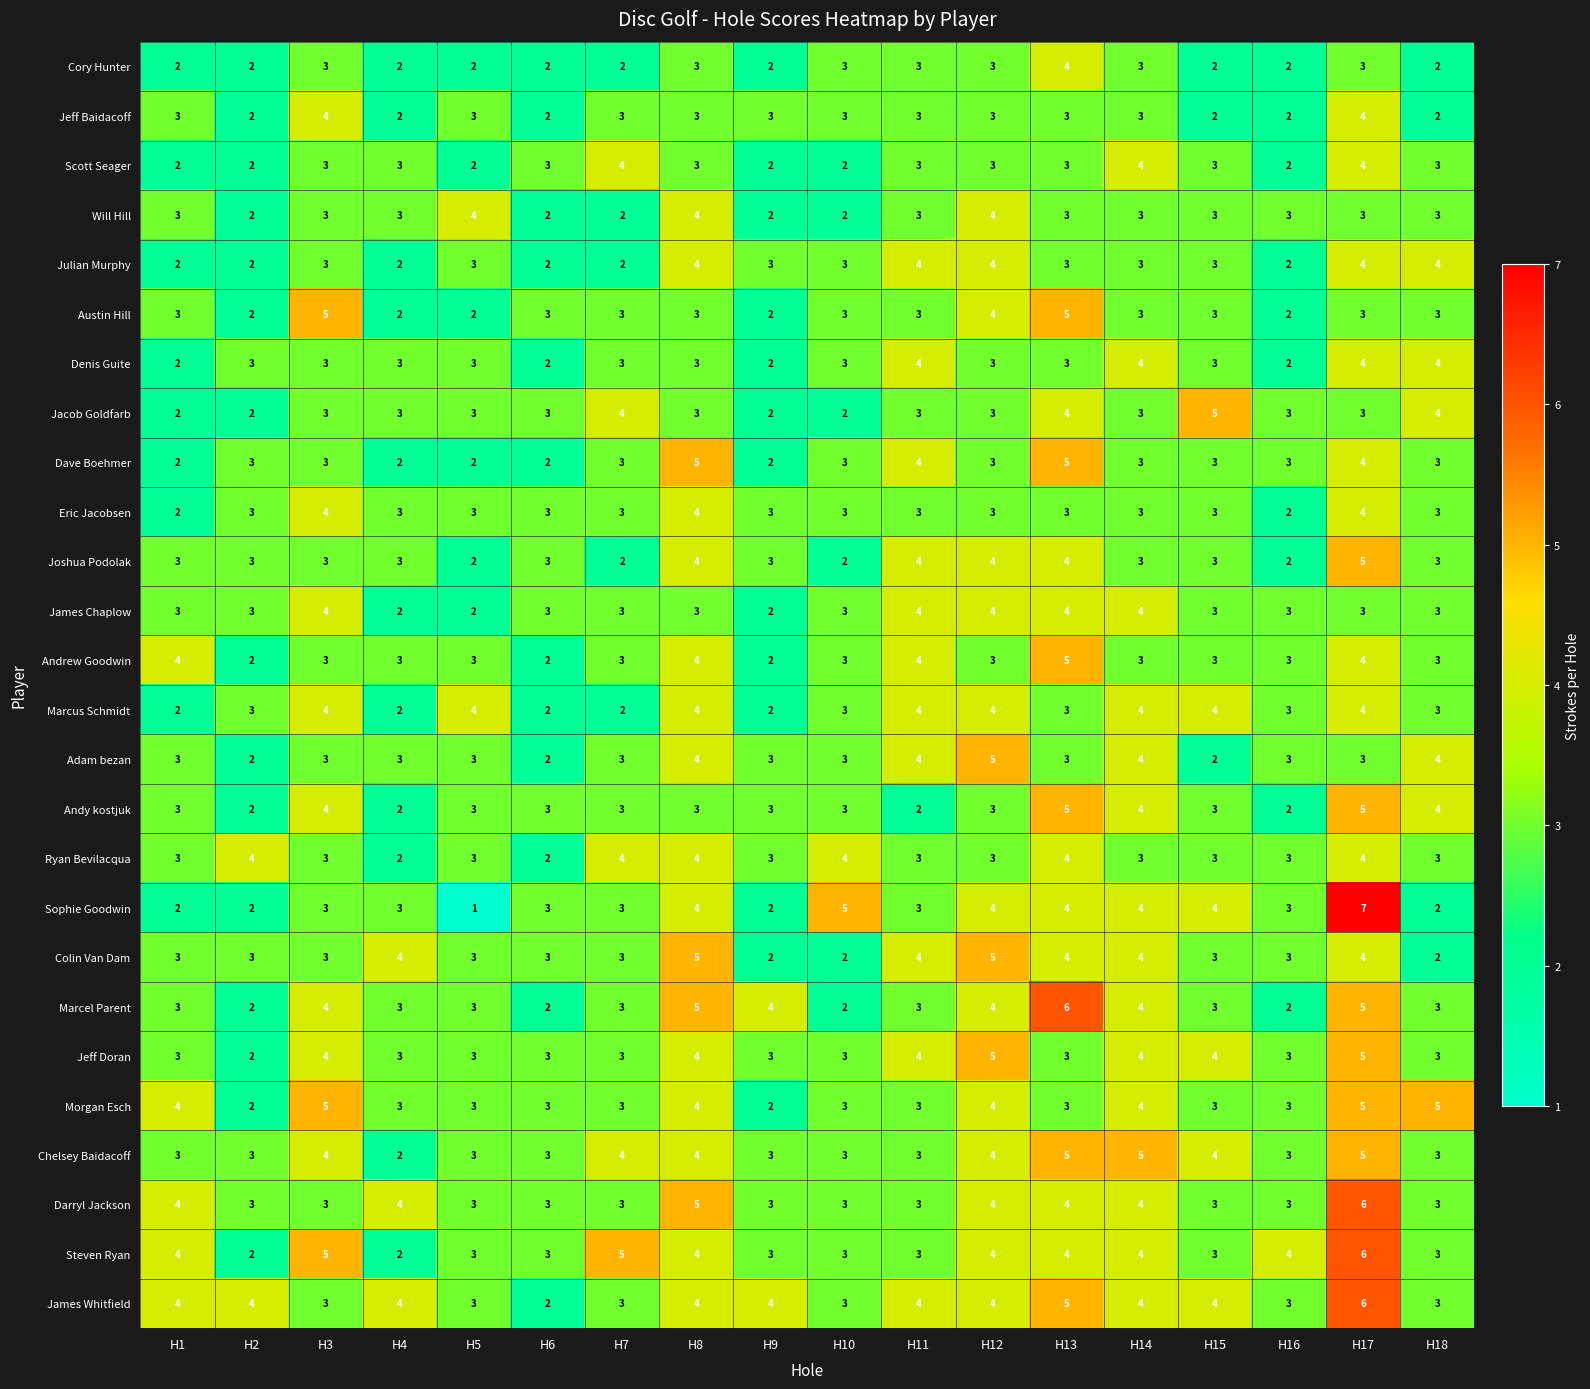

At which category does the chart reach its minimum across all series?

H5